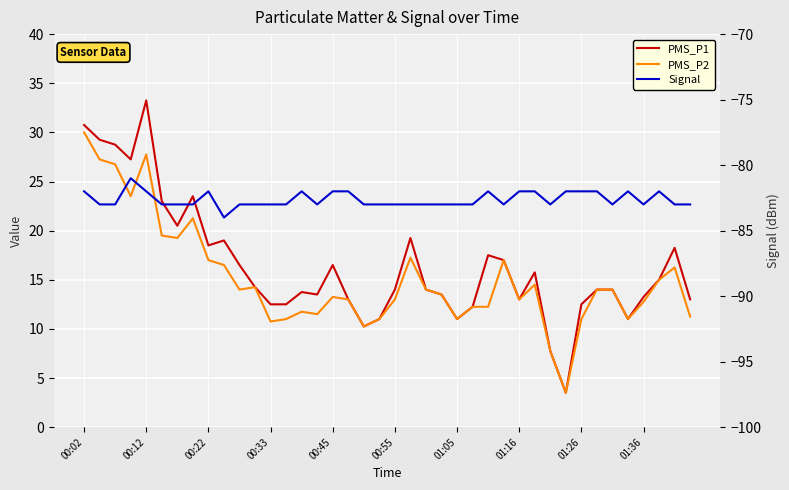

What is the difference between the second highest and minimum values in the PMS_P2 series?

24.2